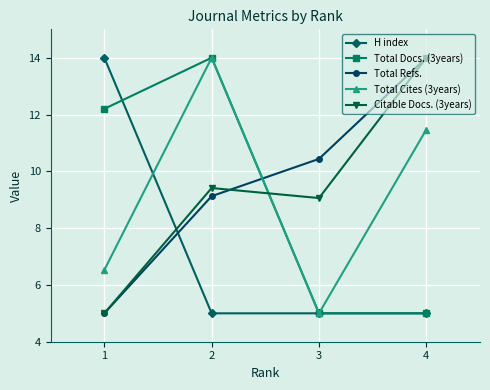

True or false: Citable Docs. (3years) has more than 1 interior local peaks.

False